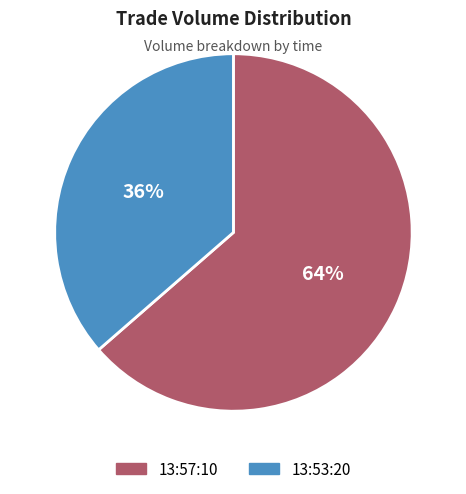

True or false: 13:53:20 accounts for 50% of the total.

False